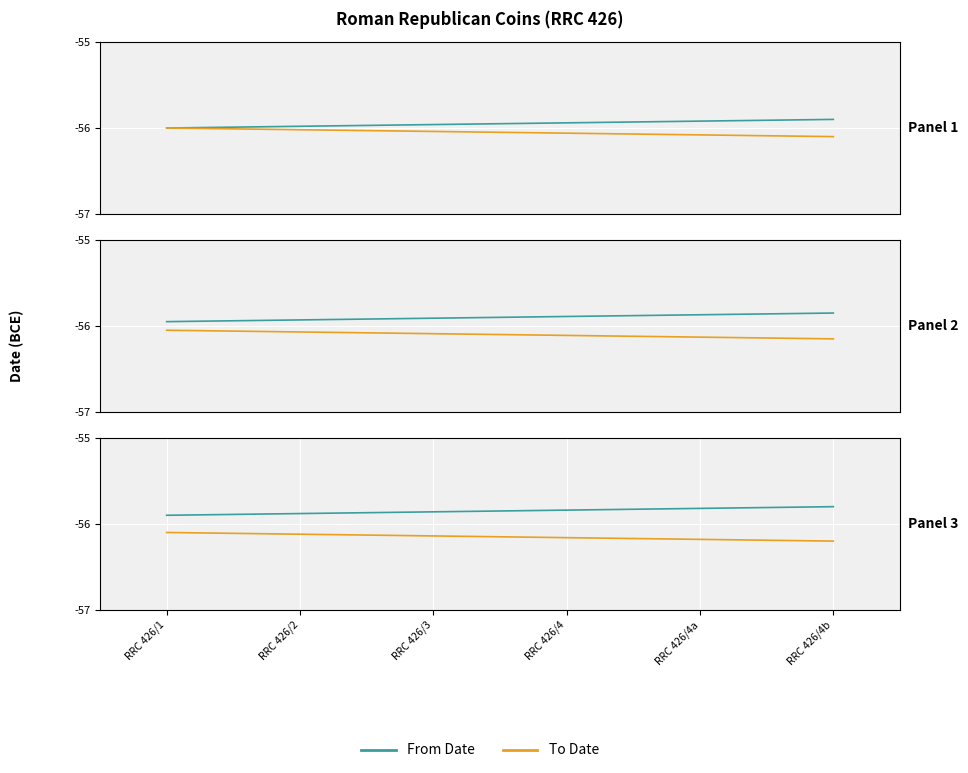

Is the value of From Date at RRC 426/1 greater than the value of To Date at RRC 426/4b?

Yes